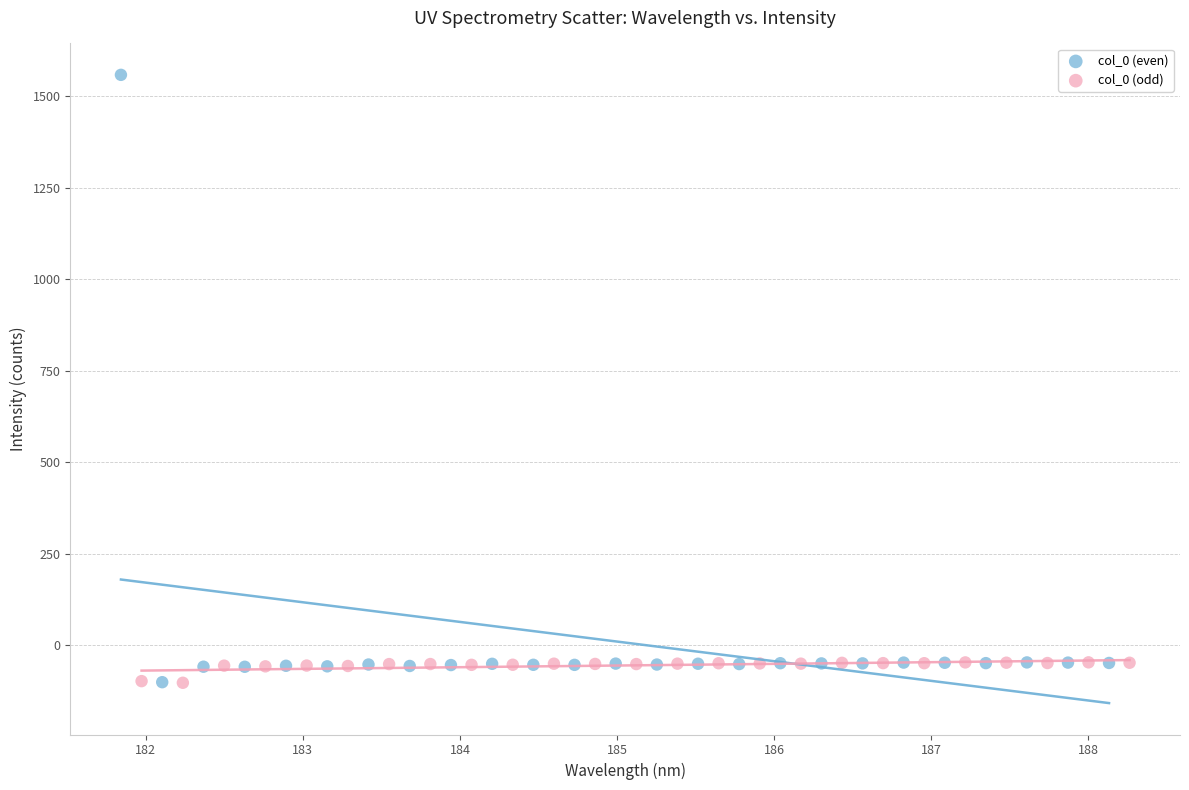

Which series reaches the maximum Y coordinate?

col_0 (even)